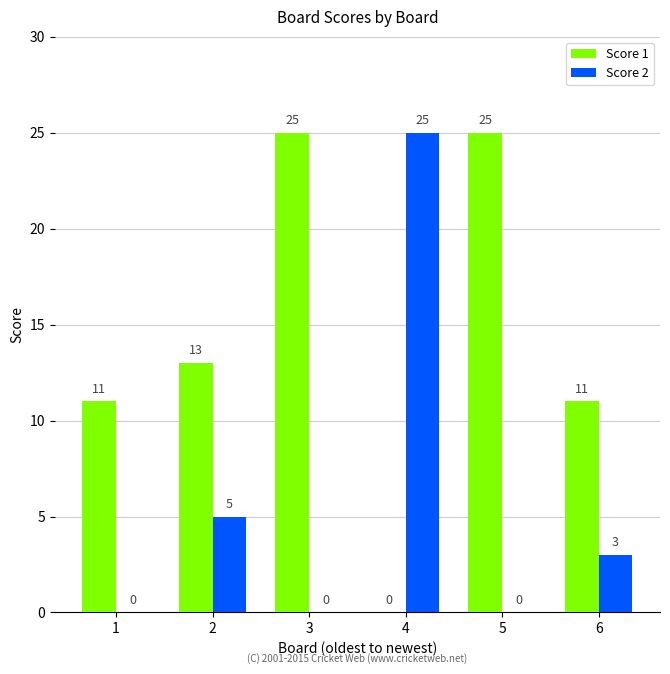

How many groups of bars are there?

6